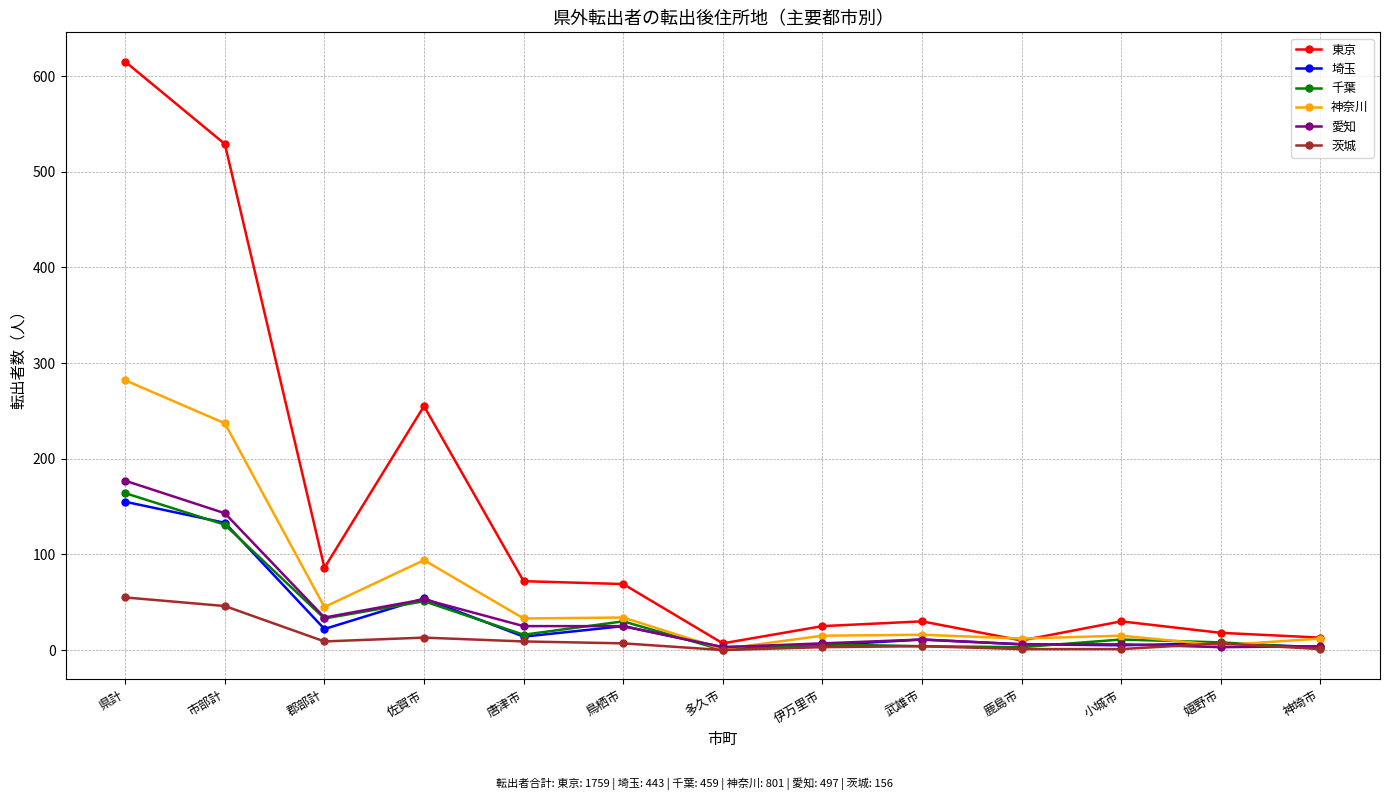

What is the maximum value for 茨城?

55